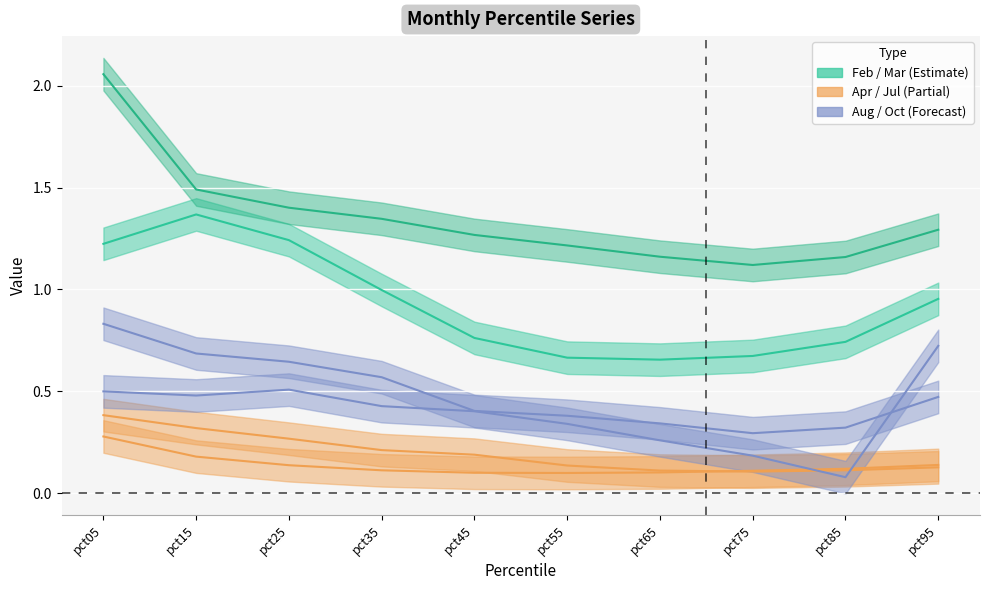

What is the sum of all Feb values?

9.3